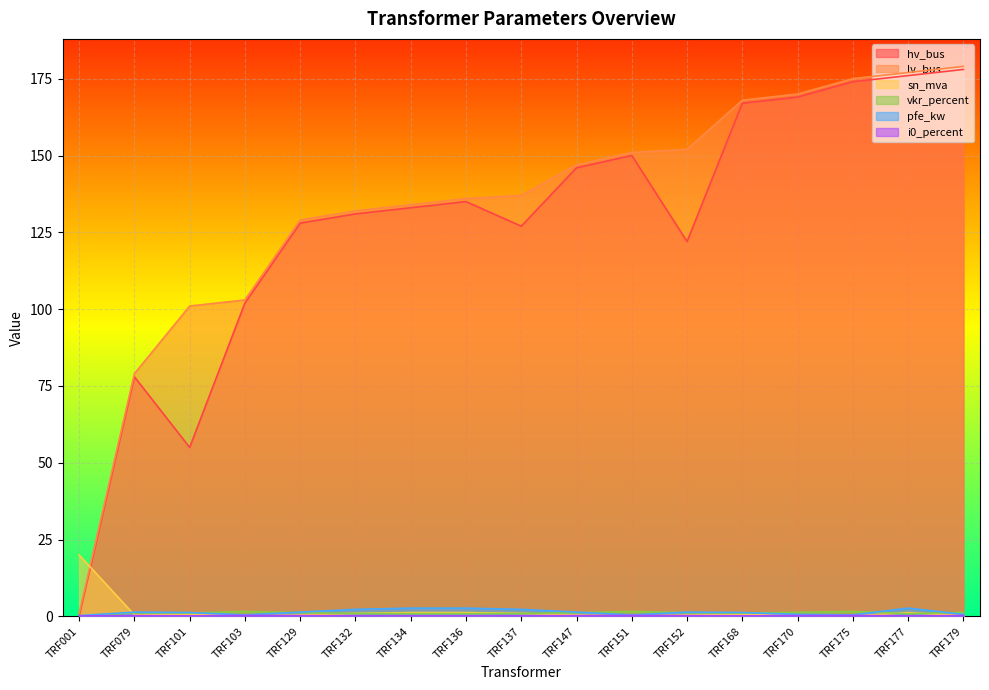

True or false: vkr_percent and lv_bus cross at least once.

False